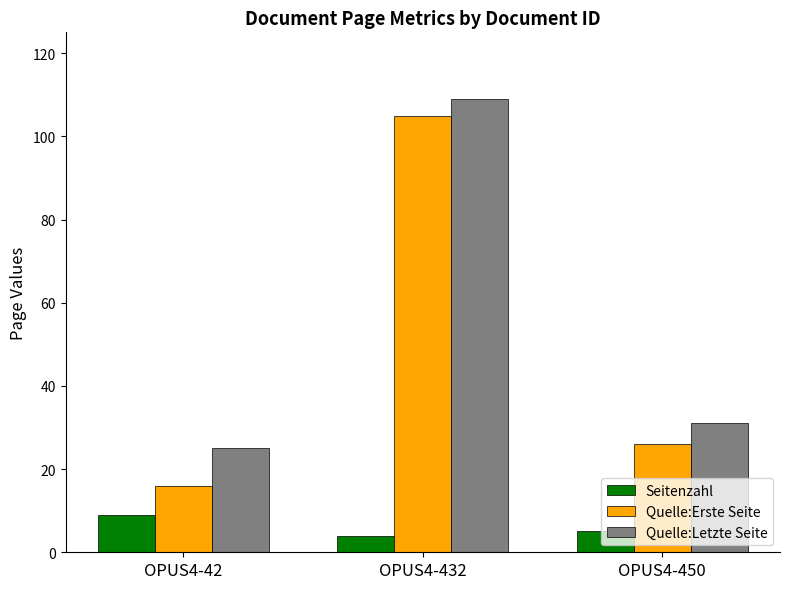

Reading left to right, what are all the values shown in this chart?

Seitenzahl: OPUS4-42=9	OPUS4-432=4	OPUS4-450=5
Quelle:Erste Seite: OPUS4-42=16	OPUS4-432=105	OPUS4-450=26
Quelle:Letzte Seite: OPUS4-42=25	OPUS4-432=109	OPUS4-450=31